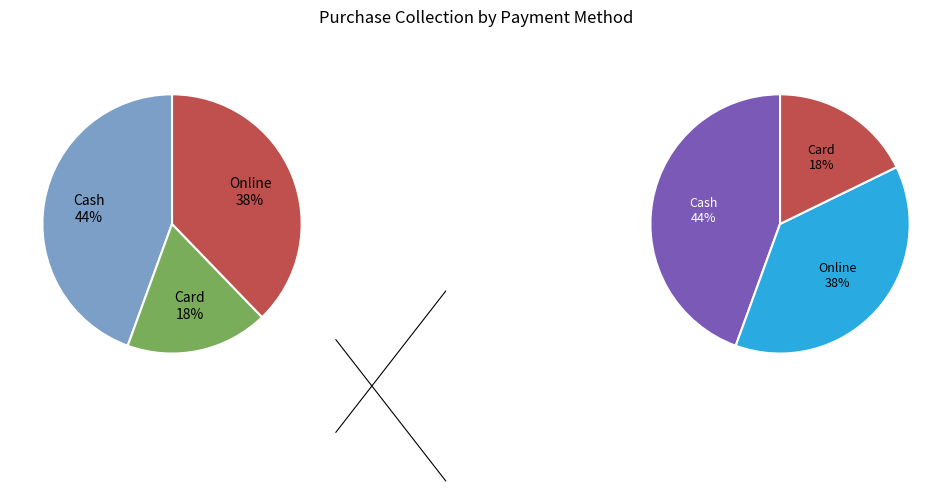

Combined, what portion of the pie is Card and Online?

55.6%